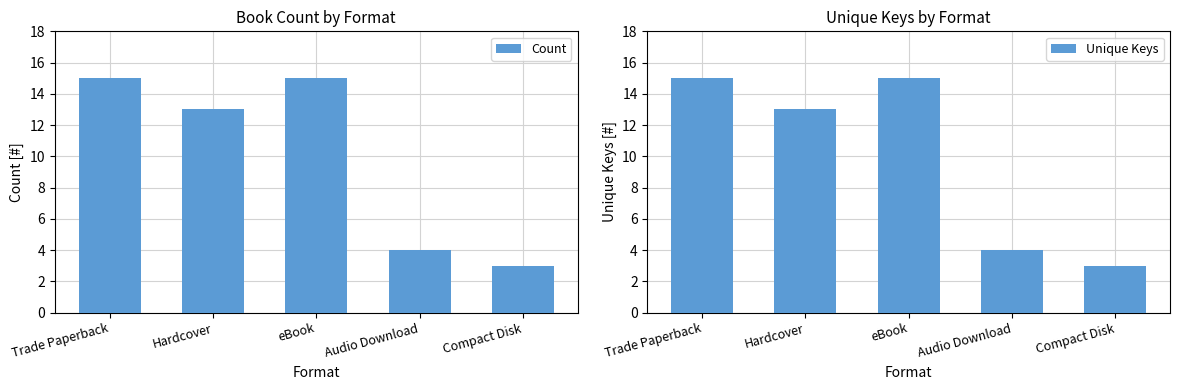

What is the average value of the Count series?

10